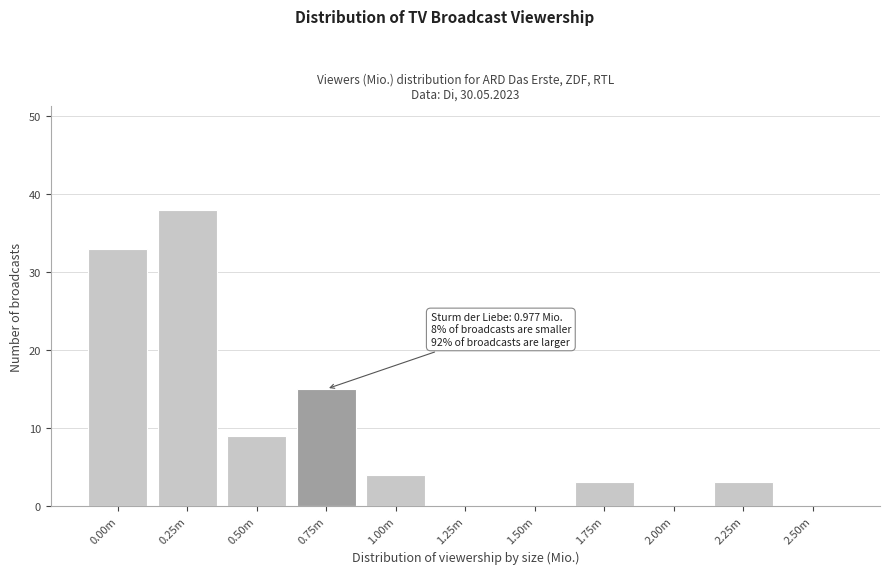

Reading left to right, list all the values displayed in this chart.

0.00m=33	0.25m=38	0.50m=9	0.75m=15	1.00m=4	1.25m=0	1.50m=0	1.75m=3	2.00m=0	2.25m=3	2.50m=0